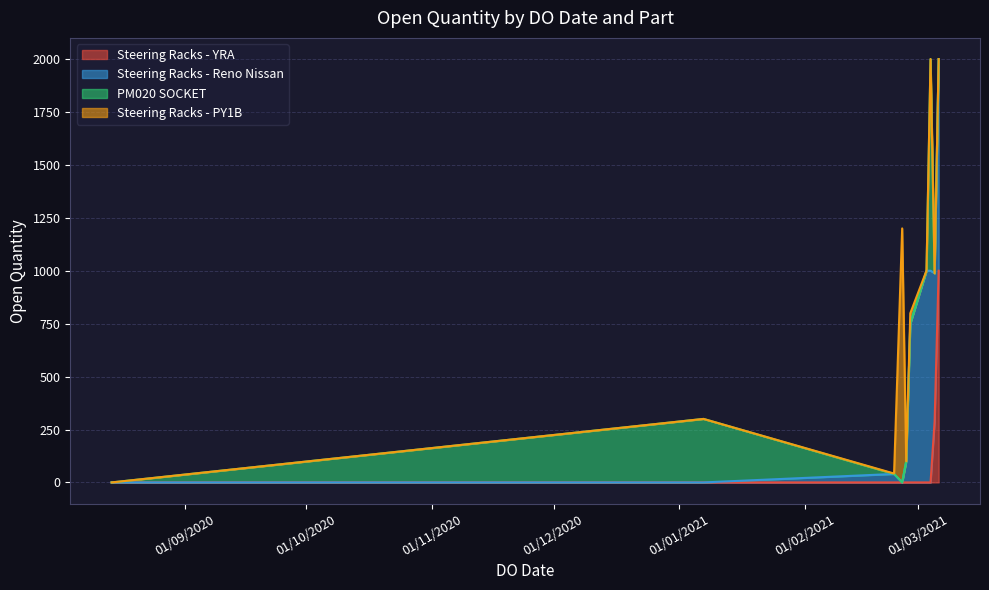

What is the ratio of the value at 27/02/2021 to the value at 05/03/2021?

0.2